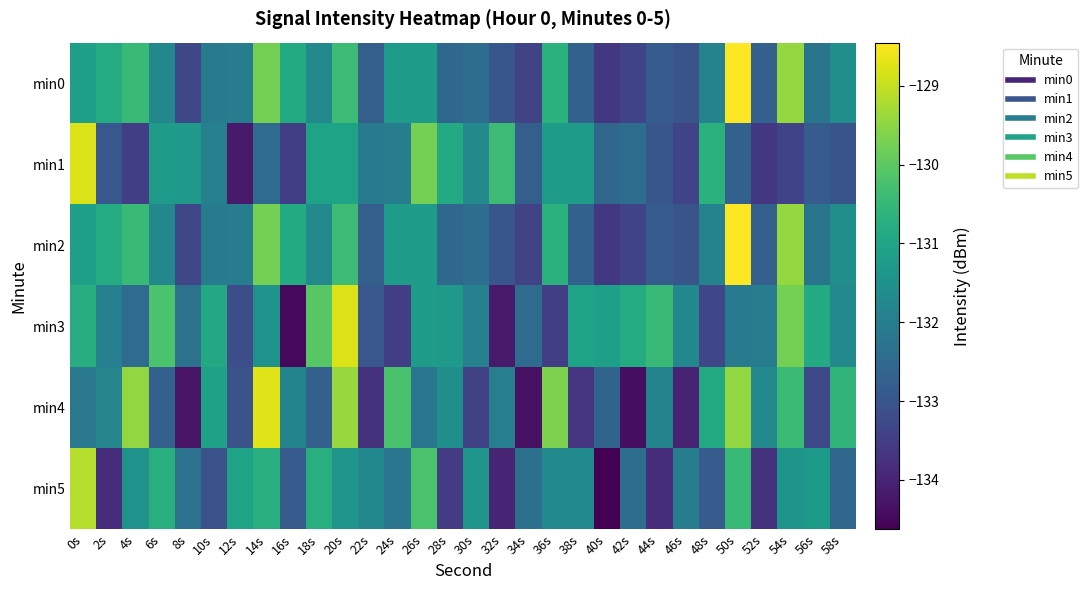

Reading right to left, what are all the values shown in this chart?

min0: 58s=-131.6	56s=-132.3	54s=-129.4	52s=-132.7	50s=-128.5	48s=-131.9	46s=-133.0	44s=-132.8	42s=-133.4	40s=-133.6	38s=-132.7	36s=-130.7	34s=-133.4	32s=-133.0	30s=-132.4	28s=-132.6	26s=-131.2	24s=-131.2	22s=-132.8	20s=-130.4	18s=-131.7	16s=-130.9	14s=-129.8	12s=-132.0	10s=-132.1	8s=-133.3	6s=-131.7	4s=-130.5	2s=-130.8	0s=-131.1
min1: 58s=-133.0	56s=-132.8	54s=-133.4	52s=-133.6	50s=-132.7	48s=-130.7	46s=-133.4	44s=-133.0	42s=-132.4	40s=-132.6	38s=-131.2	36s=-131.2	34s=-132.8	32s=-130.4	30s=-131.7	28s=-130.9	26s=-129.8	24s=-132.0	22s=-132.1	20s=-131.0	18s=-131.0	16s=-133.5	14s=-132.5	12s=-134.2	10s=-131.9	8s=-131.3	6s=-131.2	4s=-133.5	2s=-133.0	0s=-128.8
min2: 58s=-131.6	56s=-132.3	54s=-129.4	52s=-132.7	50s=-128.5	48s=-131.9	46s=-133.0	44s=-132.8	42s=-133.4	40s=-133.6	38s=-132.7	36s=-130.7	34s=-133.4	32s=-133.0	30s=-132.4	28s=-132.6	26s=-131.2	24s=-131.2	22s=-132.8	20s=-130.4	18s=-131.7	16s=-130.9	14s=-129.8	12s=-132.0	10s=-132.1	8s=-133.3	6s=-131.7	4s=-130.5	2s=-130.8	0s=-131.1
min3: 58s=-131.7	56s=-130.9	54s=-129.8	52s=-132.0	50s=-132.1	48s=-133.3	46s=-131.7	44s=-130.5	42s=-130.8	40s=-131.1	38s=-131.0	36s=-133.5	34s=-132.5	32s=-134.2	30s=-131.9	28s=-131.3	26s=-131.2	24s=-133.5	22s=-133.0	20s=-128.8	18s=-130.0	16s=-134.5	14s=-131.5	12s=-133.2	10s=-130.9	8s=-132.3	6s=-130.2	4s=-132.5	2s=-132.0	0s=-130.8
min4: 58s=-130.6	56s=-133.3	54s=-130.4	52s=-131.7	50s=-129.5	48s=-130.9	46s=-134.0	44s=-131.8	42s=-134.4	40s=-132.6	38s=-133.7	36s=-129.7	34s=-134.4	32s=-132.0	30s=-133.4	28s=-131.6	26s=-132.2	24s=-130.2	22s=-133.8	20s=-129.4	18s=-132.7	16s=-131.9	14s=-128.8	12s=-133.0	10s=-131.1	8s=-134.3	6s=-132.7	4s=-129.5	2s=-131.8	0s=-132.1
min5: 58s=-132.6	56s=-131.3	54s=-131.4	52s=-133.7	50s=-130.5	48s=-132.9	46s=-132.0	44s=-133.8	42s=-132.4	40s=-134.6	38s=-131.7	36s=-131.7	34s=-132.4	32s=-134.0	30s=-131.4	28s=-133.6	26s=-130.2	24s=-132.2	22s=-131.8	20s=-131.4	18s=-130.7	16s=-132.9	14s=-130.8	12s=-131.0	10s=-133.1	8s=-132.3	6s=-130.7	4s=-131.5	2s=-133.8	0s=-129.1